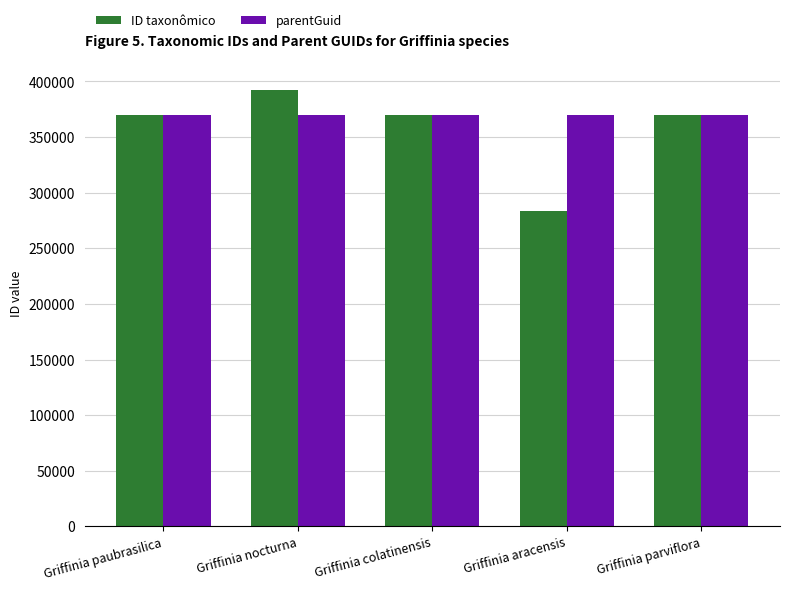

The value of ID taxonômico at Griffinia parviflora is 369739. True or false?

True